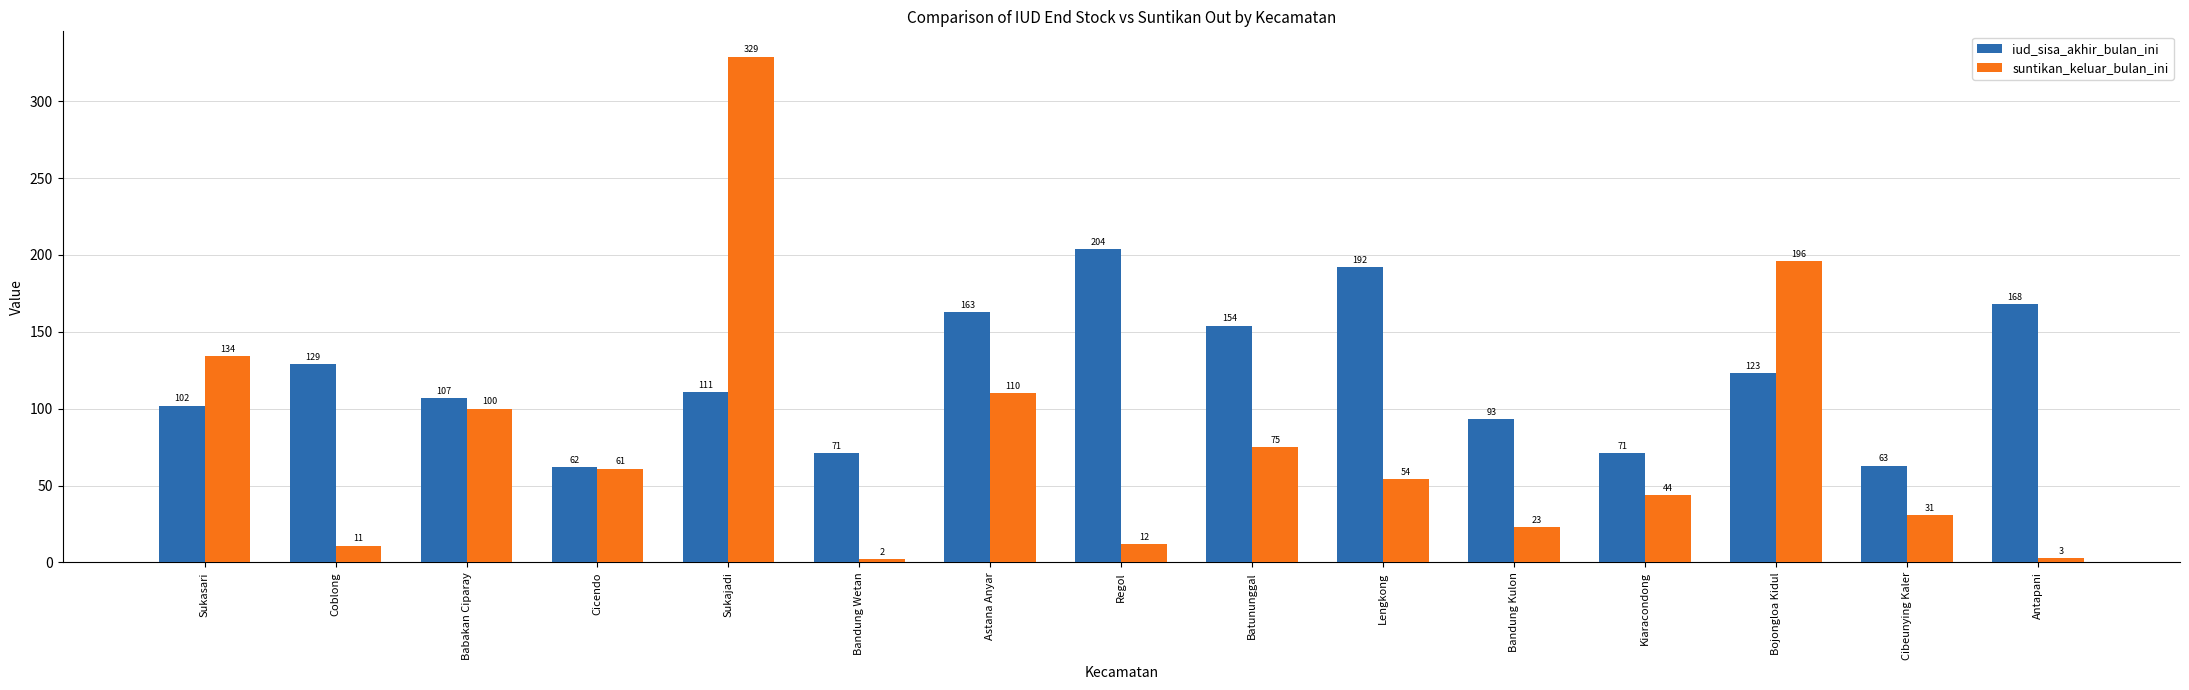

What is the sum of the iud_sisa_akhir_bulan_ini values at Cicendo and Lengkong?

254